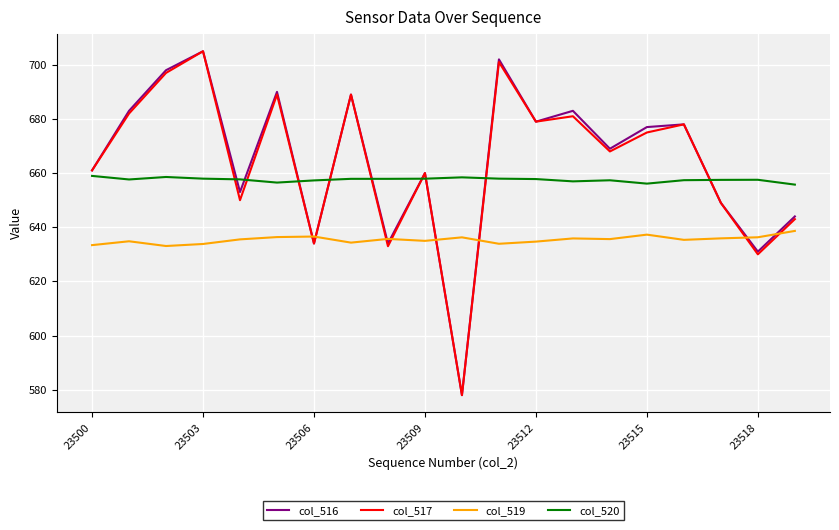

True or false: col_520 and col_517 intersect in this chart.

True